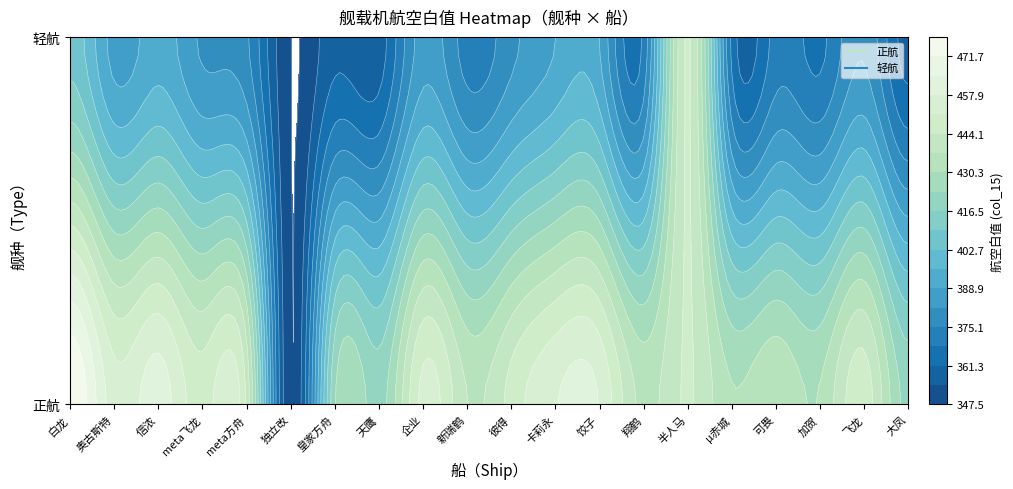

What is the maximum value shown in the chart?

478.6